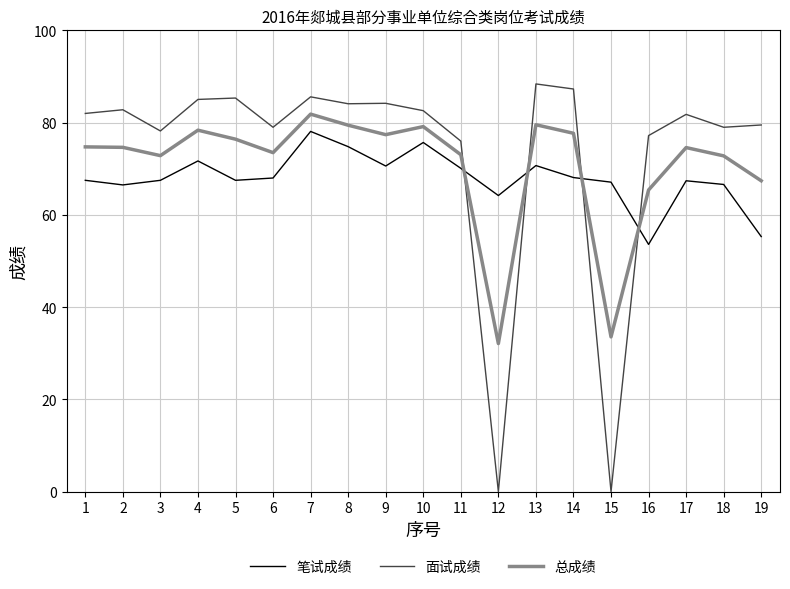

Is the value of 面试成绩 at 14 greater than the value of 总成绩 at 2?

Yes